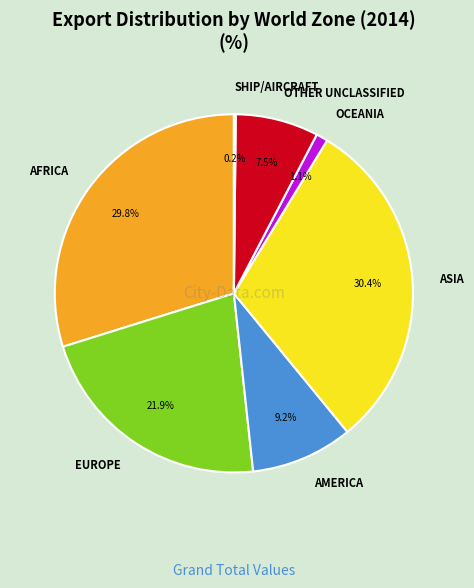

To the nearest percent, what portion does ASIA represent?

30%